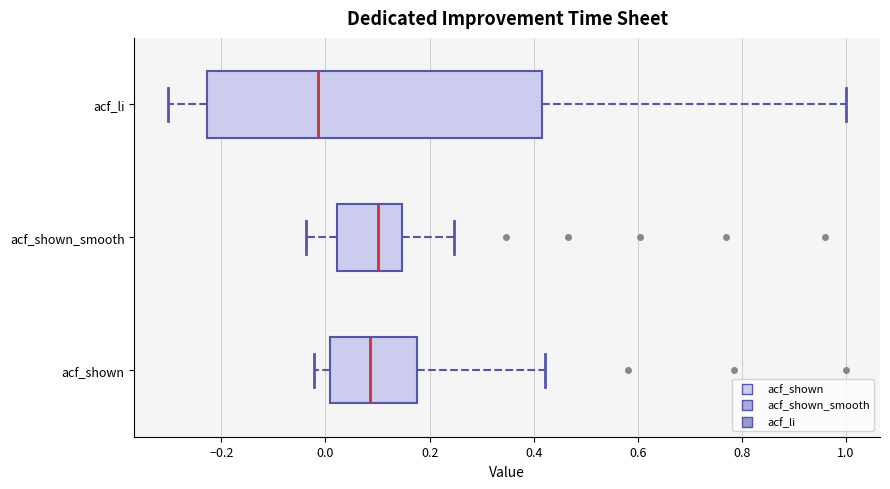

Where is the right edge of the box for acf_li on the x-axis? The values are not printed on the chart, so give them approximately, as read against the axis.

0.42